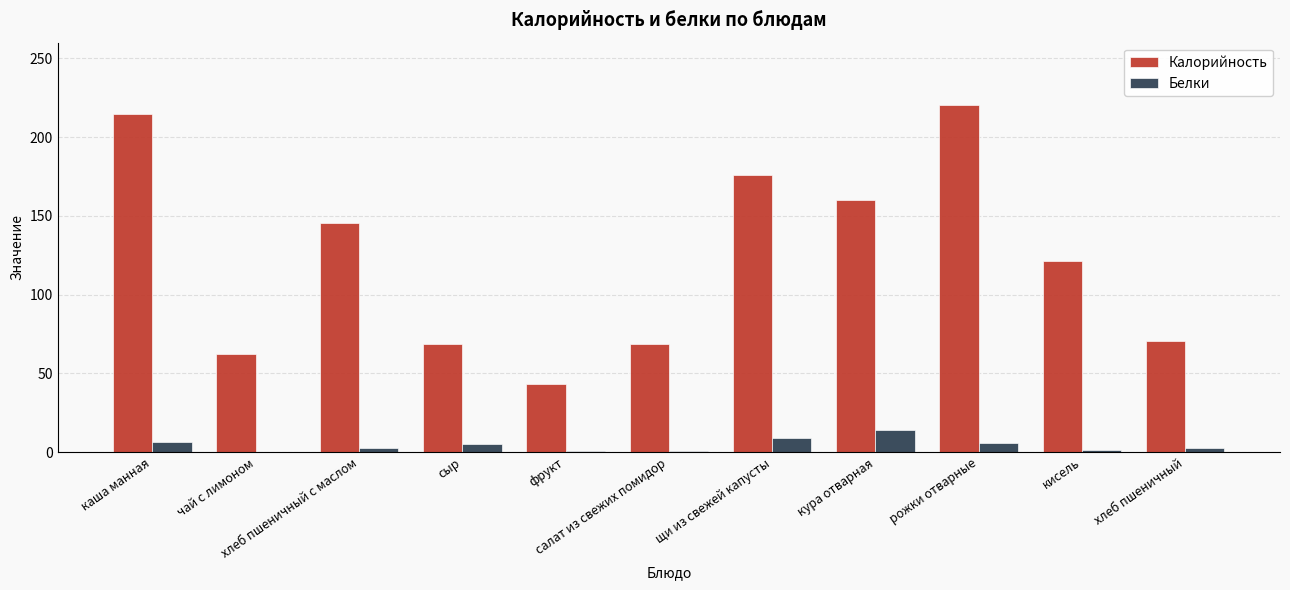

True or false: Белки has a value of 2.3 at хлеб пшеничный с маслом.

True